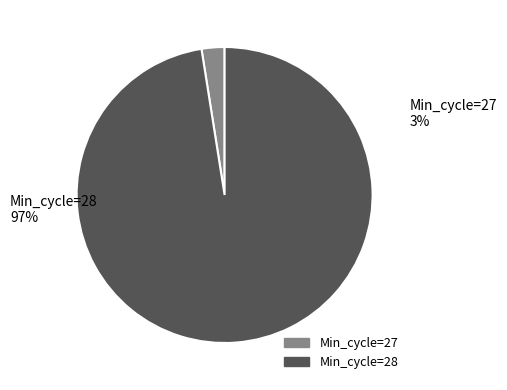

Which has a higher value, 28 or 28?

28